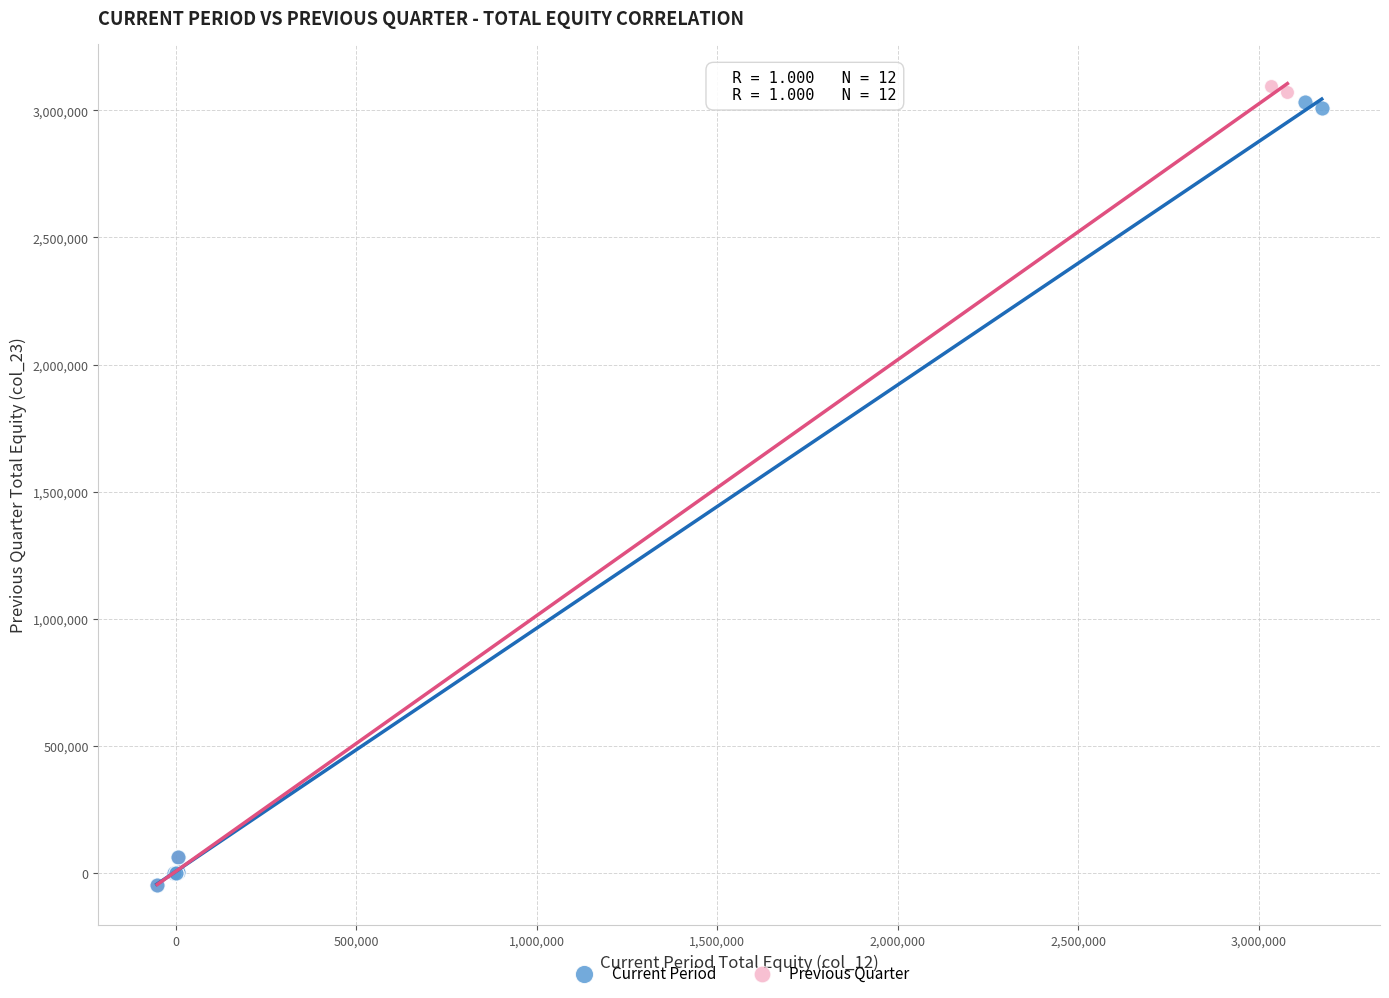

Which series has the widest spread of Y values?

Previous Quarter